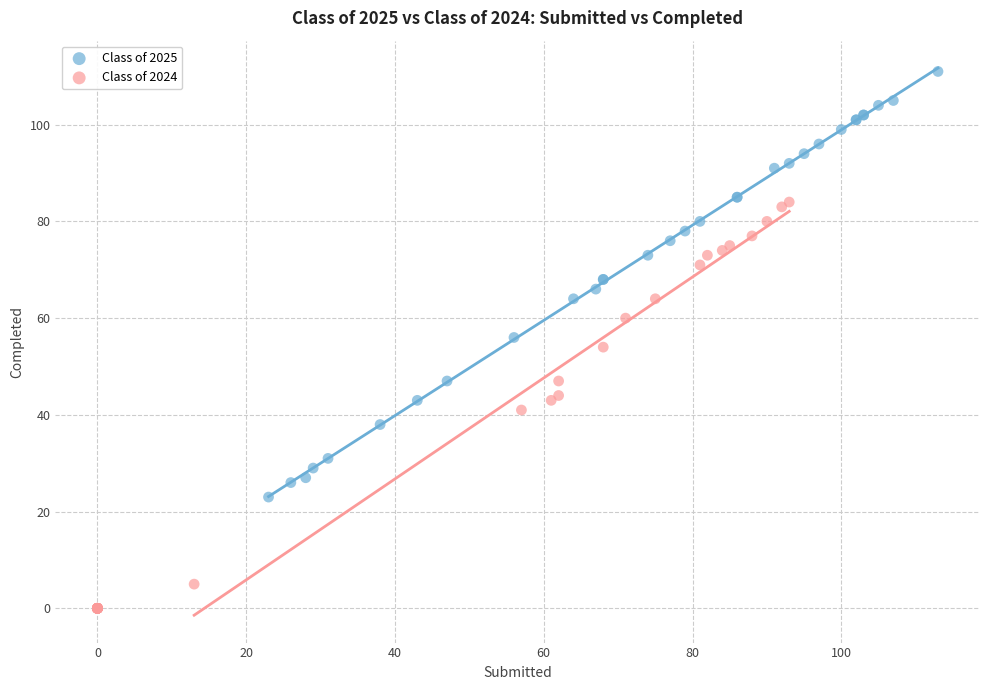

What are all the series names shown in the legend?

Class of 2025, Class of 2024